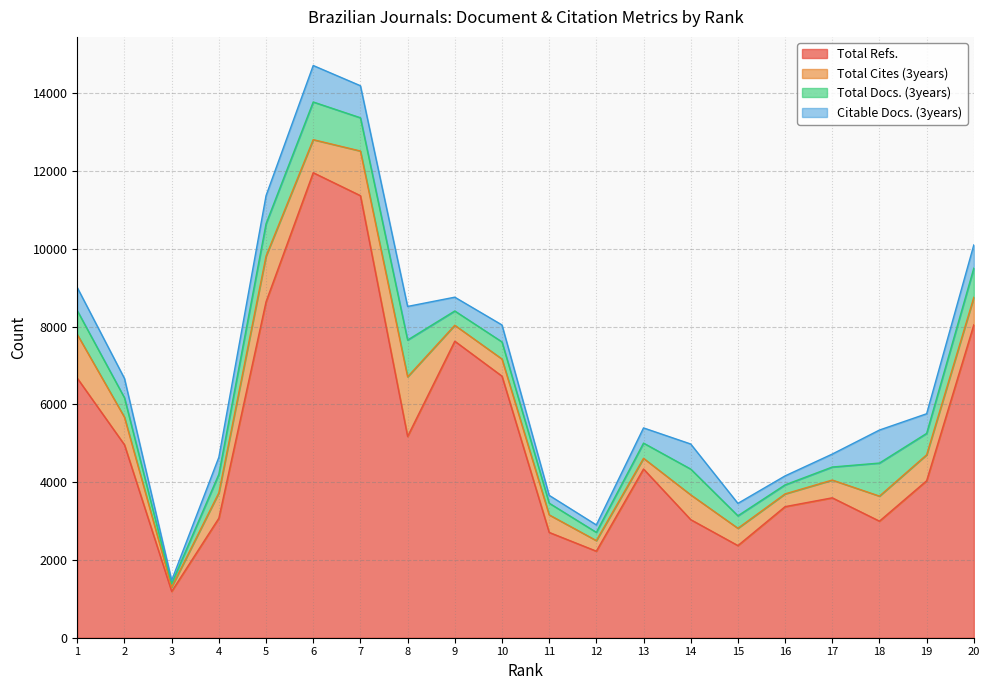

What is the average value of the Total Refs. series?

5206